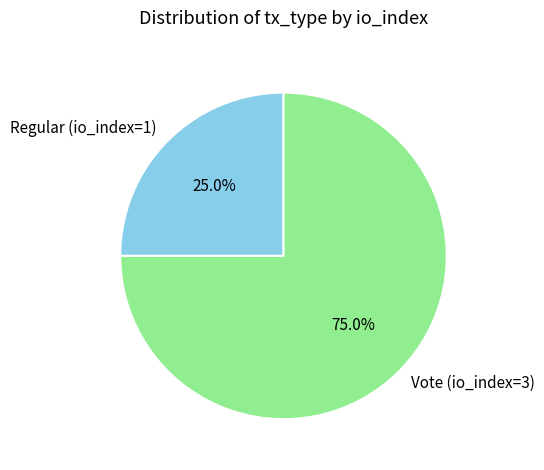

Which has a higher value, Regular (io_index=1) or Vote (io_index=3)?

Vote (io_index=3)